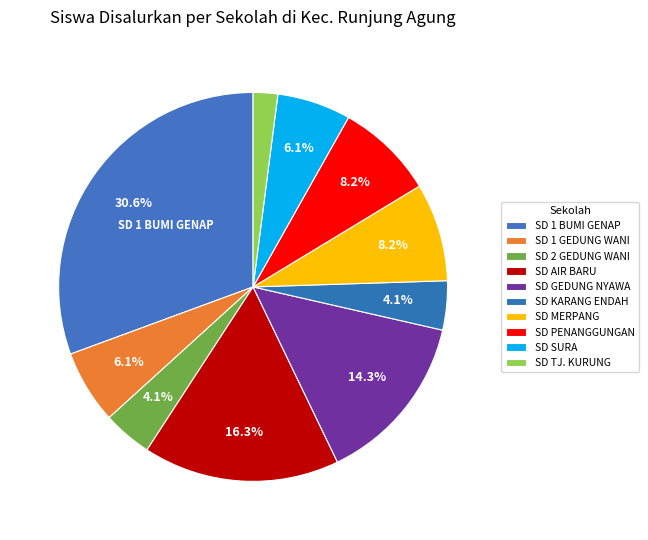

How many slices are in this pie chart?

10